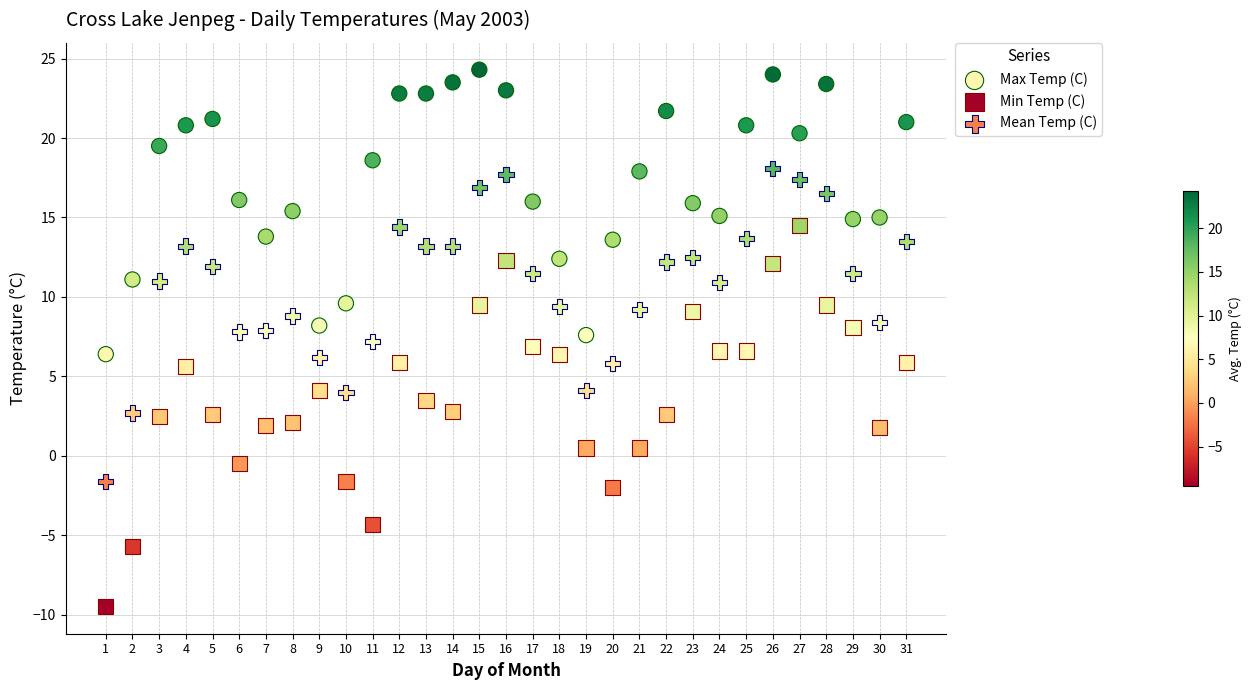

Across all data points, what is the range of Y values (max minus min)?

33.8